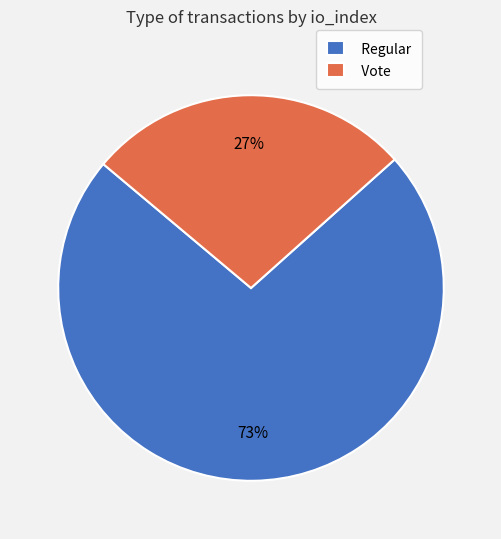

Is there a majority slice in this chart?

Yes